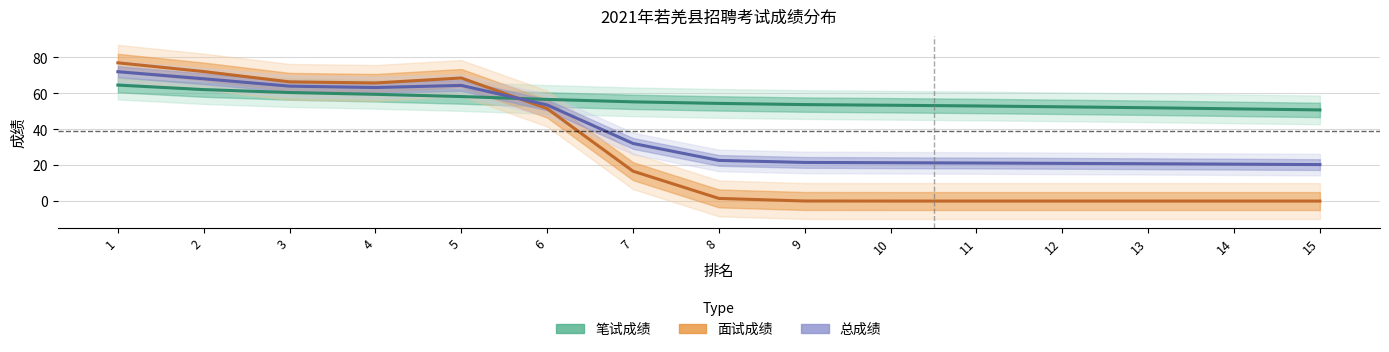

Which series has the widest spread of values?

面试成绩